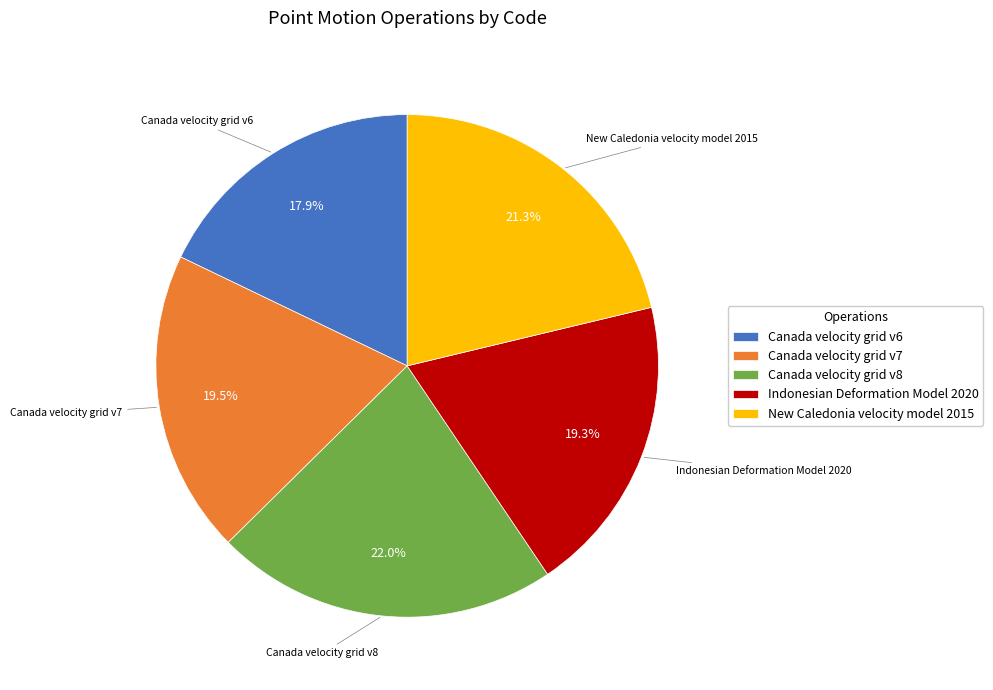

Which category has the smallest portion of the pie?

Canada velocity grid v6